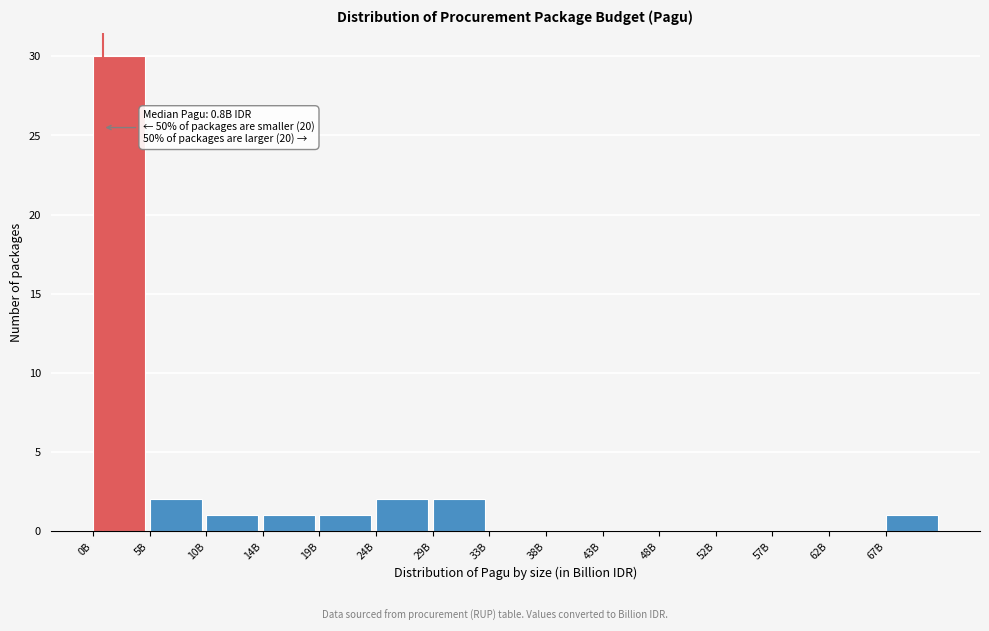

Reading left to right, extract all data points from this chart.

0B=30	5B=2	10B=1	14B=1	19B=1	24B=2	29B=2	33B=0	38B=0	43B=0	48B=0	52B=0	57B=0	62B=0	67B=1